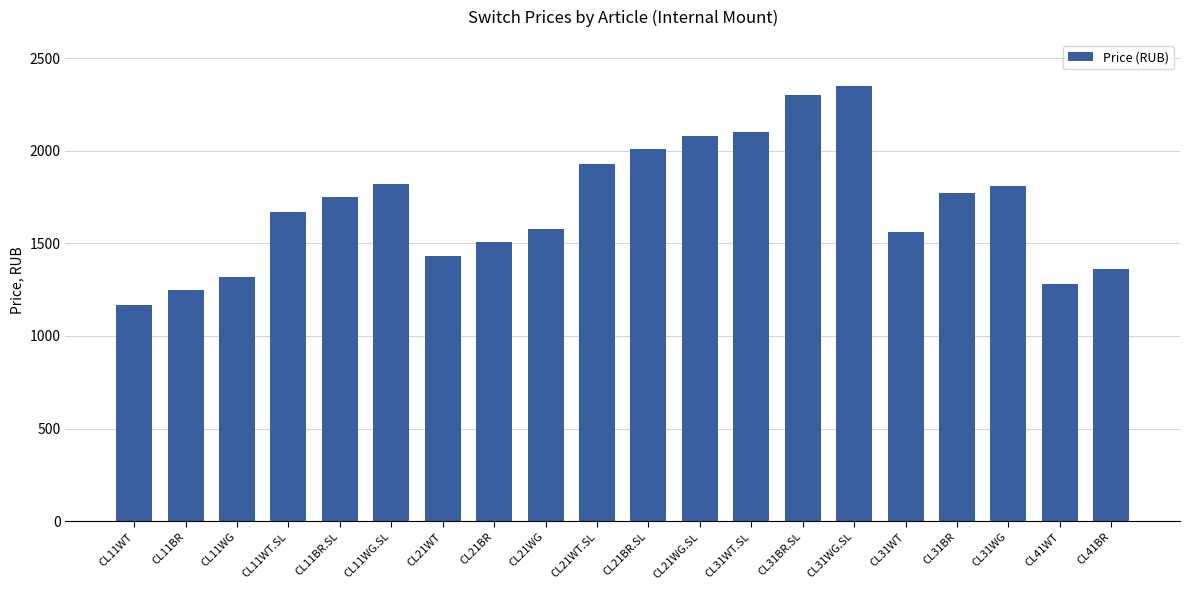

Does the chart contain any negative values?

No